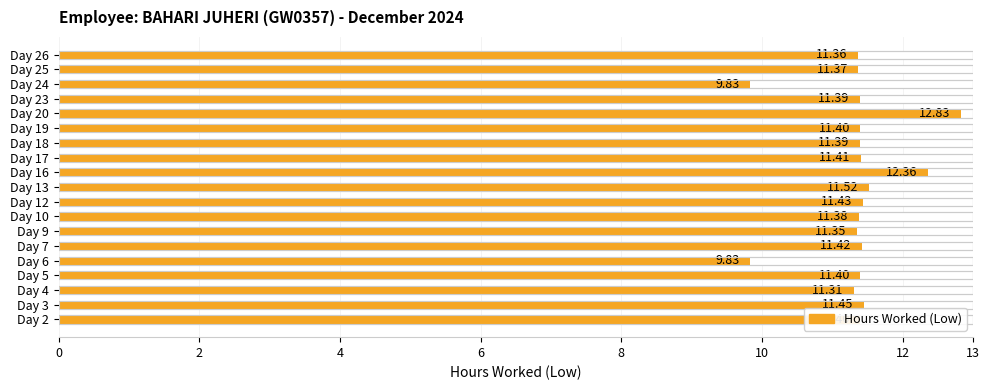

What is the value of the 3rd bar from the left?

11.3